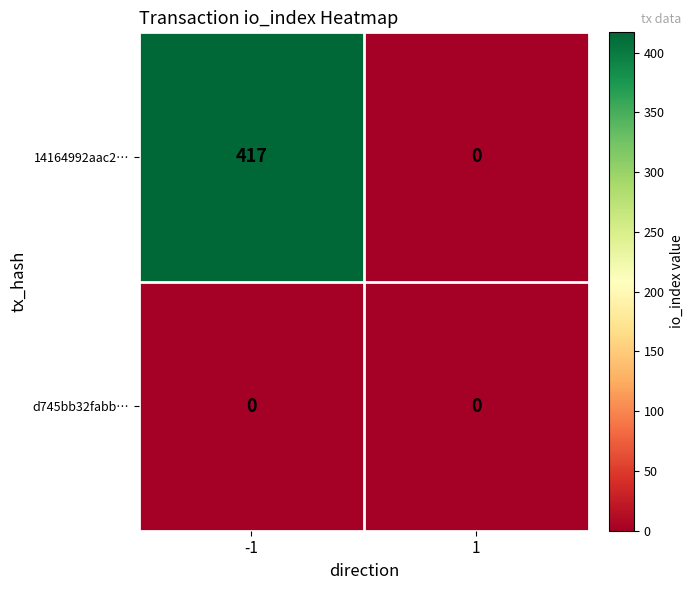

Is the value of d745bb32fabb… at 1 greater than the value of 14164992aac2… at -1?

No